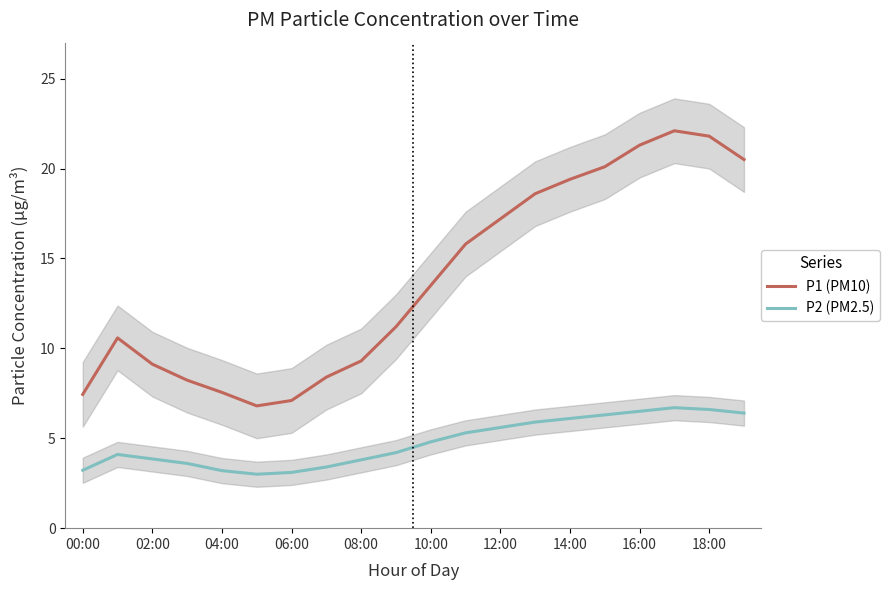

Rank the series by their average value, from highest to lowest.

P1 (PM10), P2 (PM2.5)